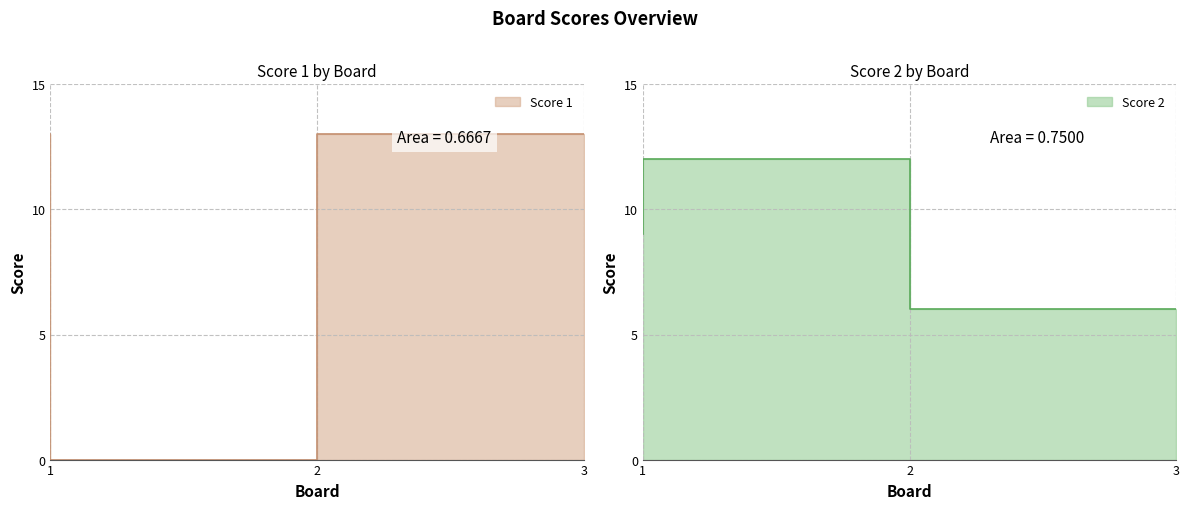

Which series changed the most between 1 and 2?

Score 1